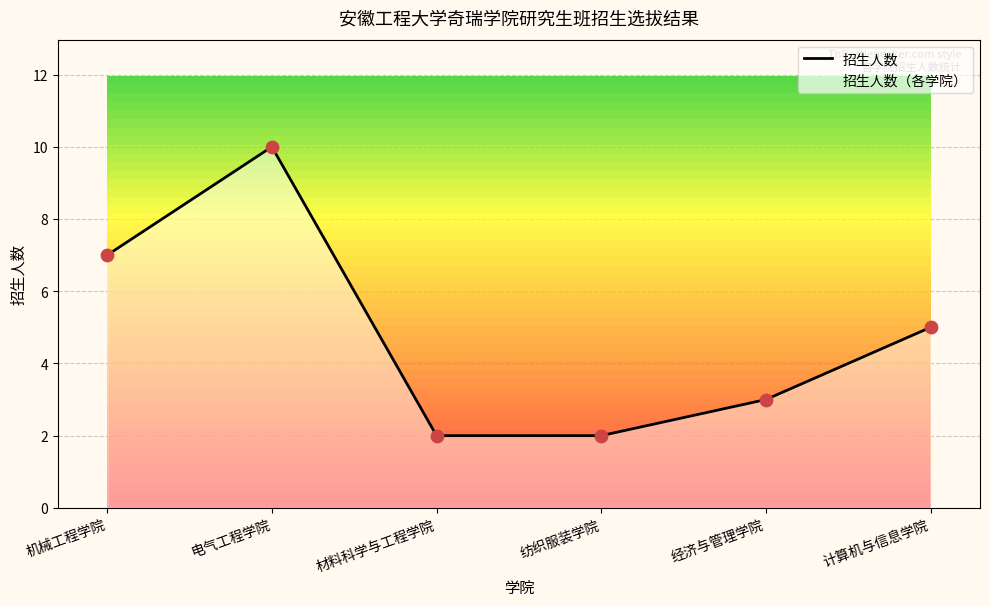

What is the highest value of the 招生人数 series?

10.0